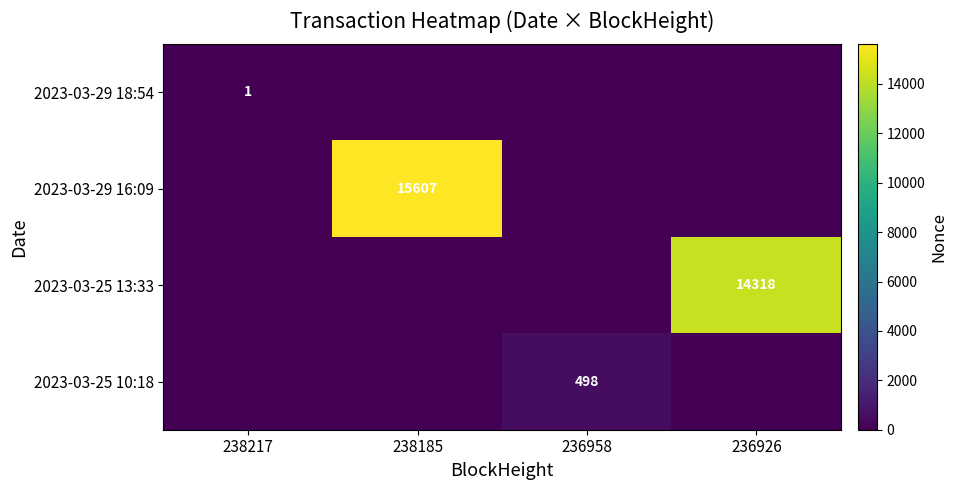

Count the number of categories in the chart.

4